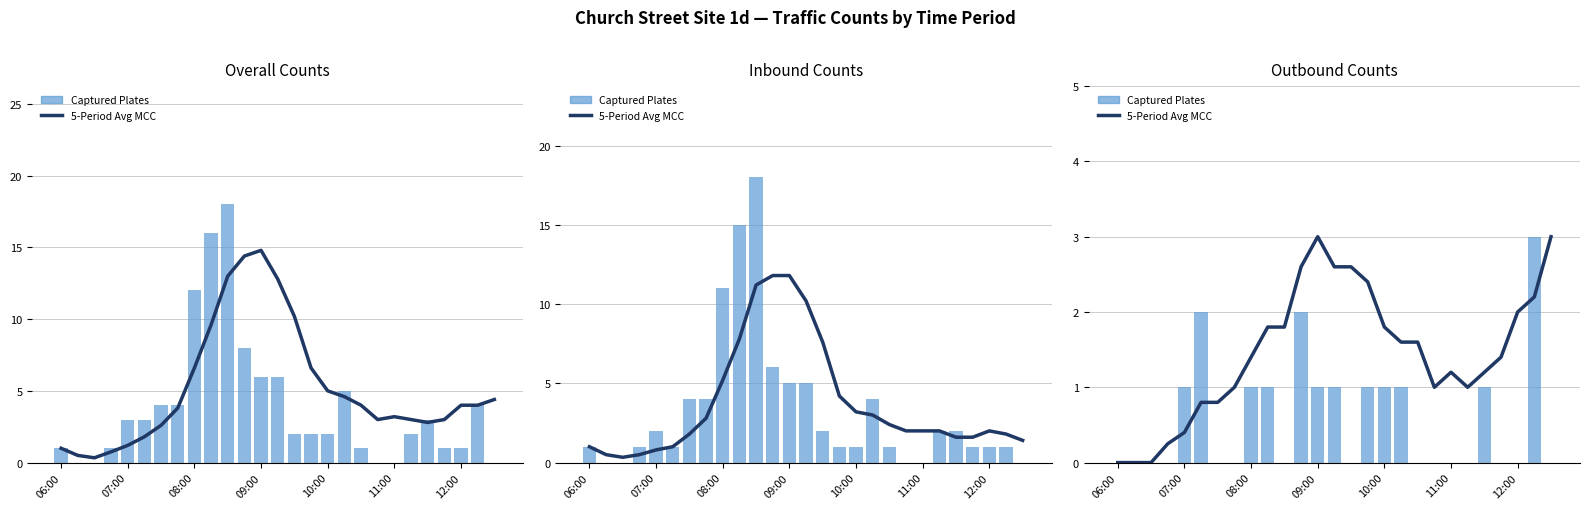

The value of 5-Period Avg MCC at 12:00 is 2.0. True or false?

True